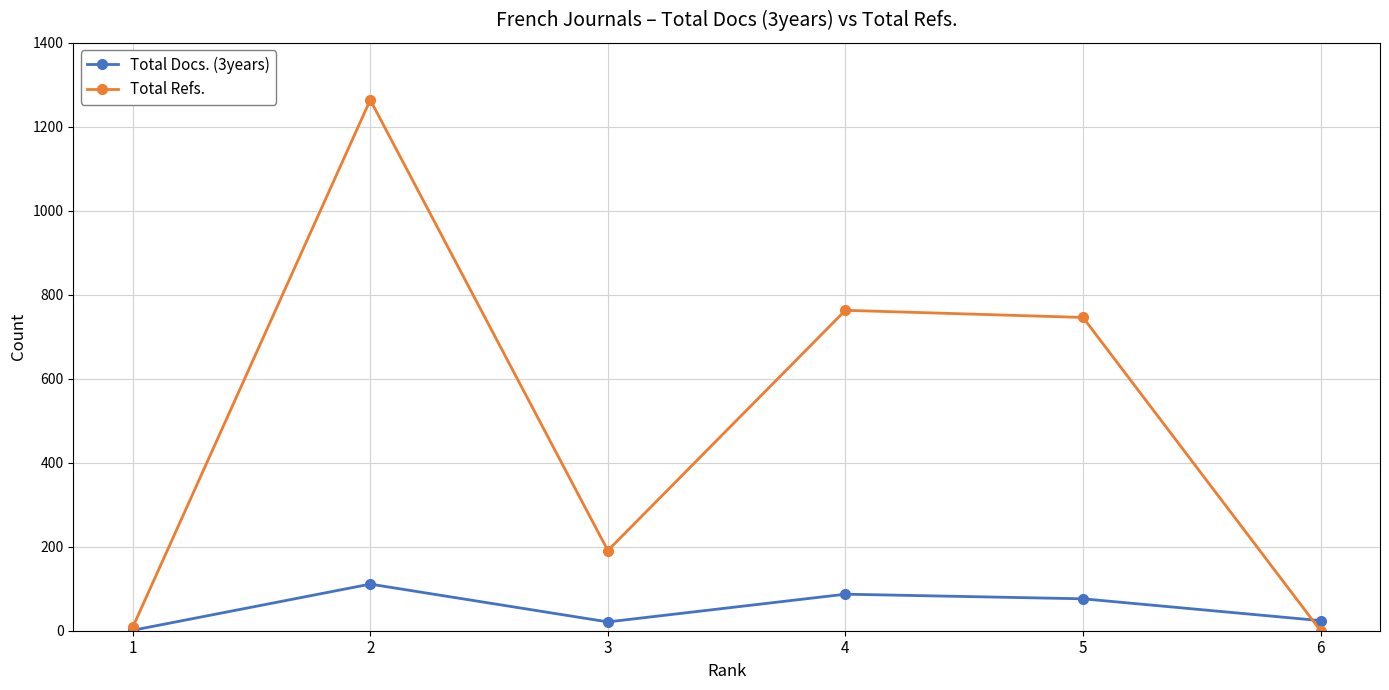

At which category does Total Refs. reach its first local peak?

2